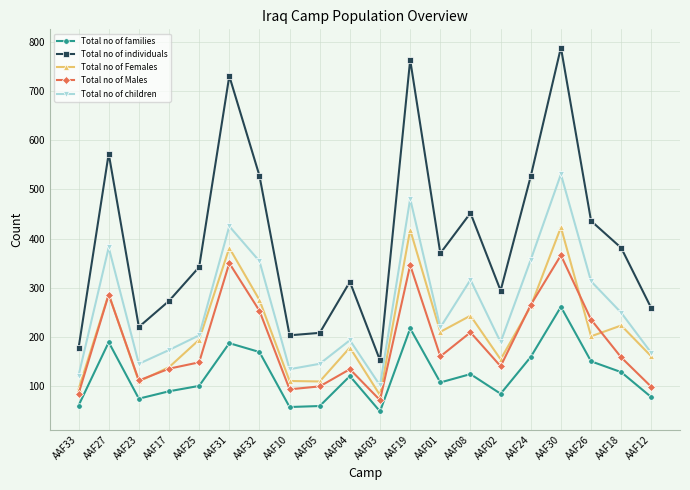

Which series has the largest total across all categories?

Total no of individuals